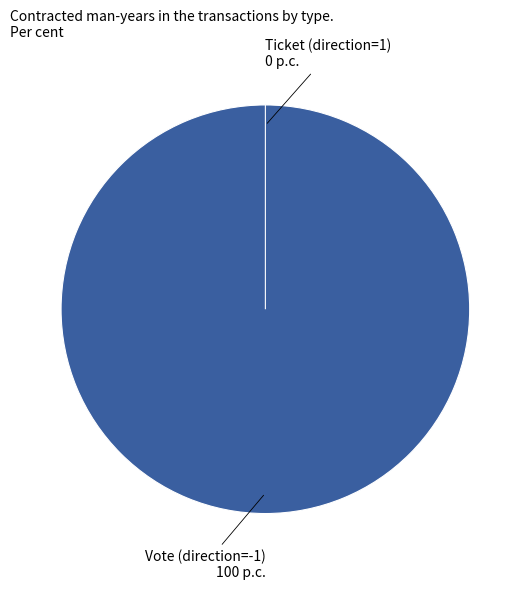

To the nearest percent, what is the difference between the largest and smallest slice percentages?

100%